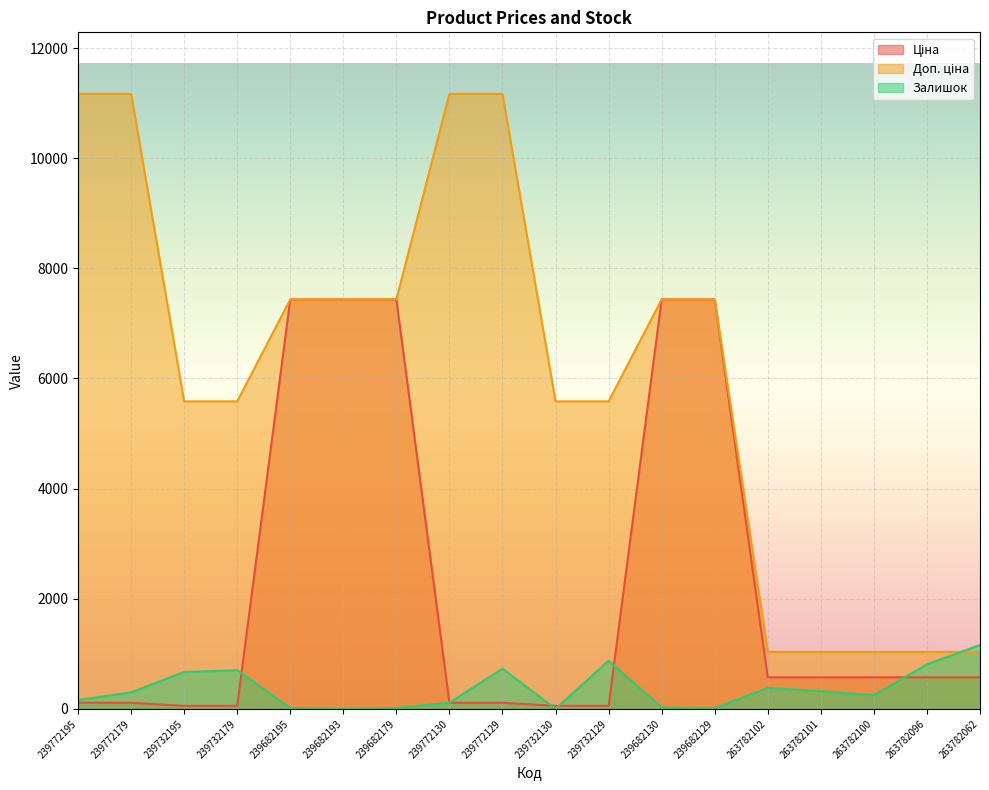

Reading left to right, extract all data points from this chart.

Ціна: 111.7	111.7	55.9	55.9	7436.2	7436.2	7436.2	111.7	111.7	55.9	55.9	7436.2	7436.2	573.5	573.5	573.5	573.5	573.5
Доп. ціна: 11169.0	11169.0	5585.0	5585.0	7436.2	7436.2	7436.2	11169.0	11169.0	5585.0	5585.0	7436.2	7436.2	1035.1	1035.1	1035.1	1035.1	1035.1
Залишок: 160.0	300.0	670.0	703.0	16.0	0.0	17.0	113.0	730.0	0.0	875.0	26.0	15.0	381.0	322.0	249.0	810.0	1162.0